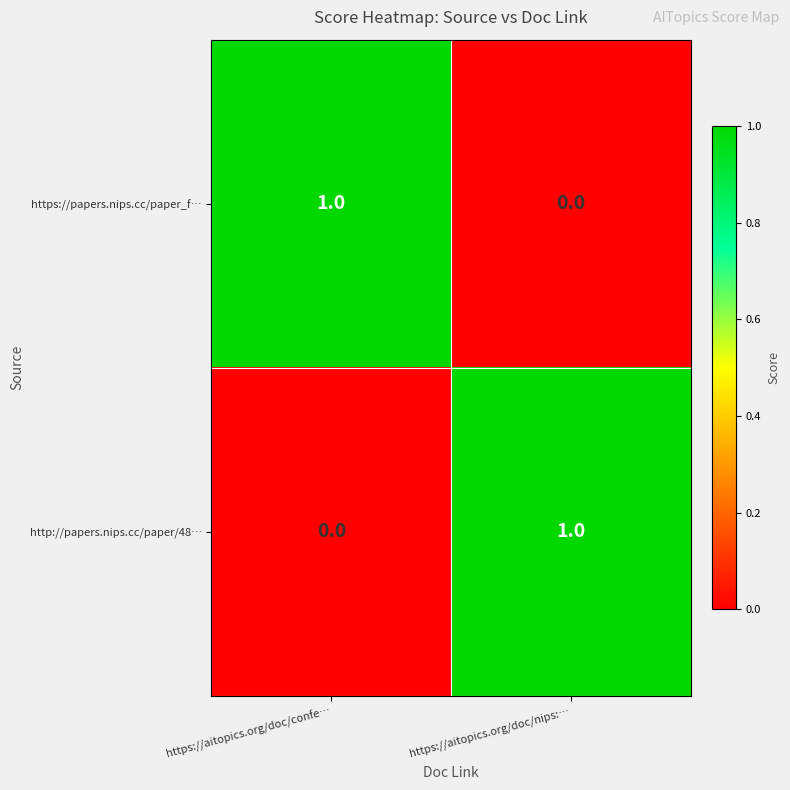

What is the greatest value displayed?

1